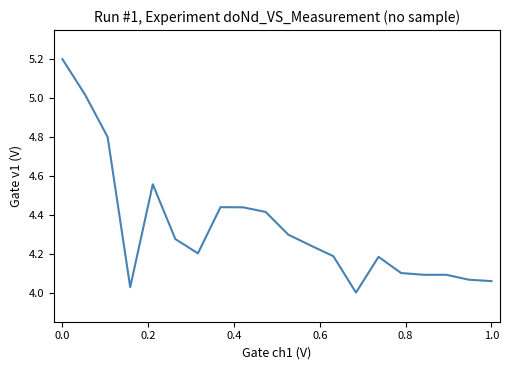

What is the difference between the maximum and minimum values?

1.2